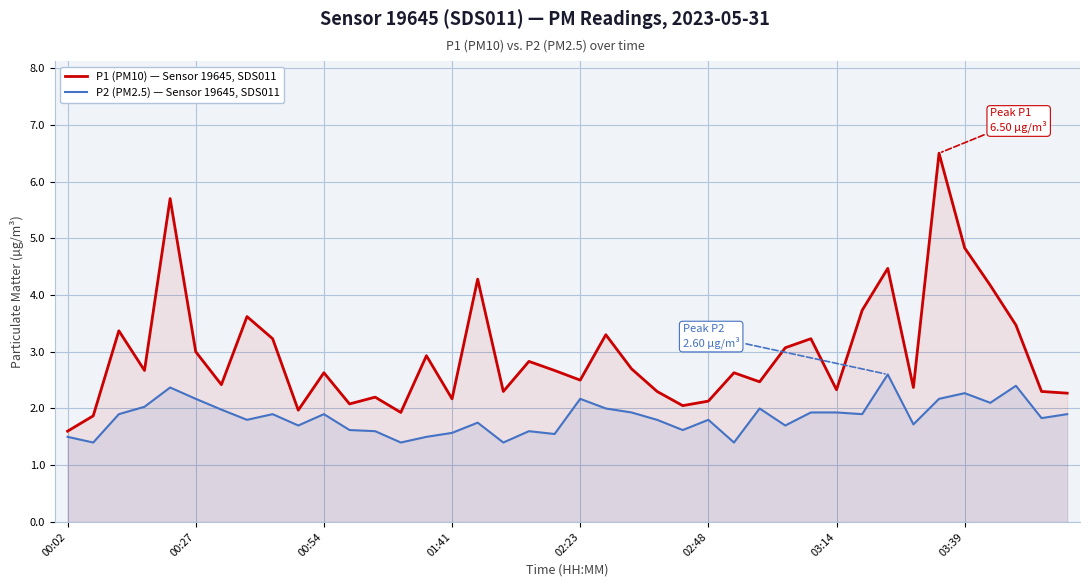

Rank the series by their average value, from highest to lowest.

P1 (PM10) — Sensor 19645, SDS011, P2 (PM2.5) — Sensor 19645, SDS011